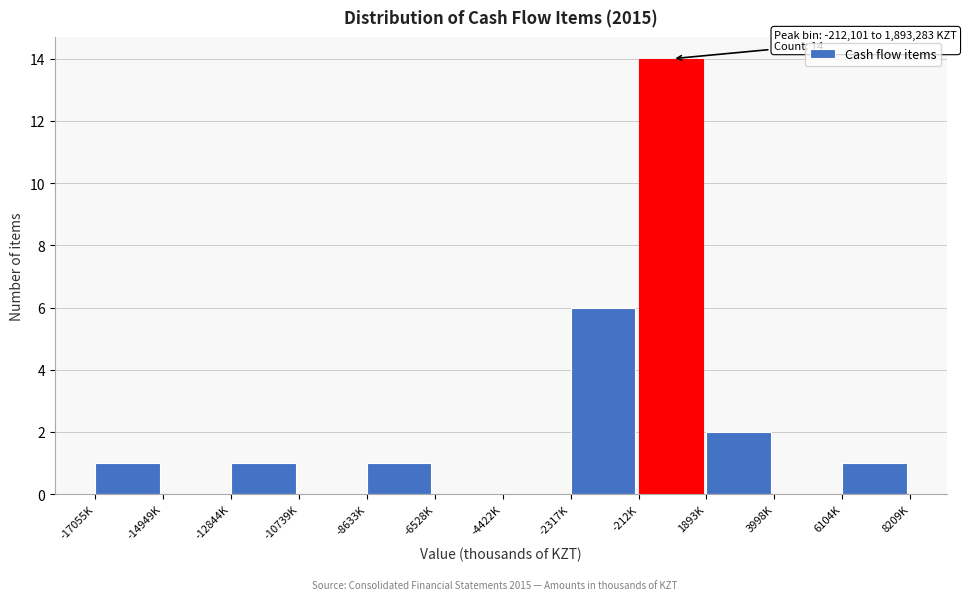

Reading left to right, list all the values displayed in this chart.

-17055K=1	-14949K=0	-12844K=1	-10739K=0	-8633K=1	-6528K=0	-4422K=0	-2317K=6	-212K=14	1893K=2	3998K=0	6104K=1